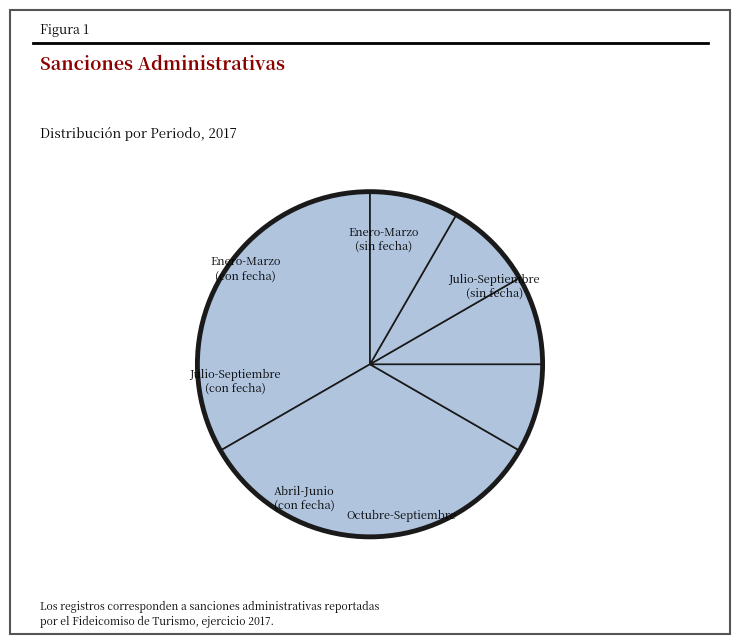

Does any single category account for the majority?

No